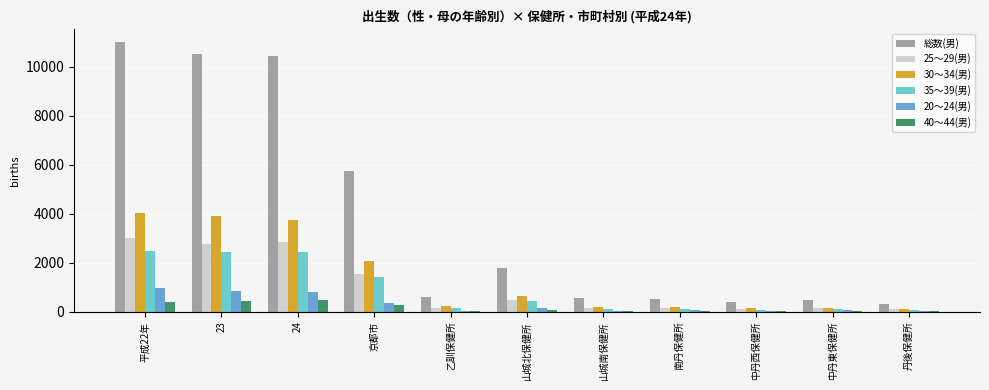

Count the number of categories in the chart.

11